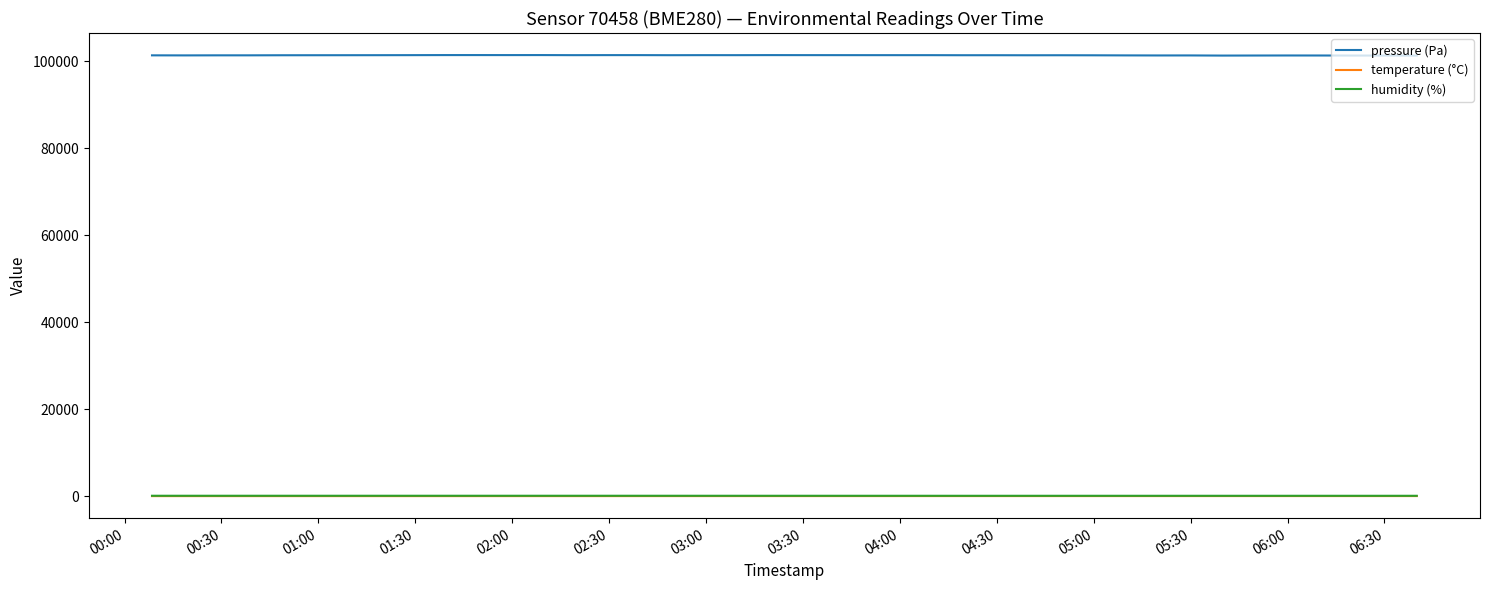

True or false: temperature (°C) and pressure (Pa) cross at least once.

False